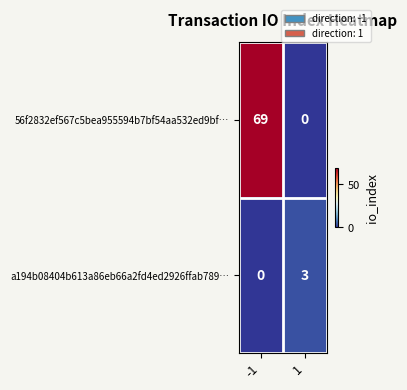

Read the a194b08404b613a86eb66a2fd4ed2926ffab789… value at 1.

3